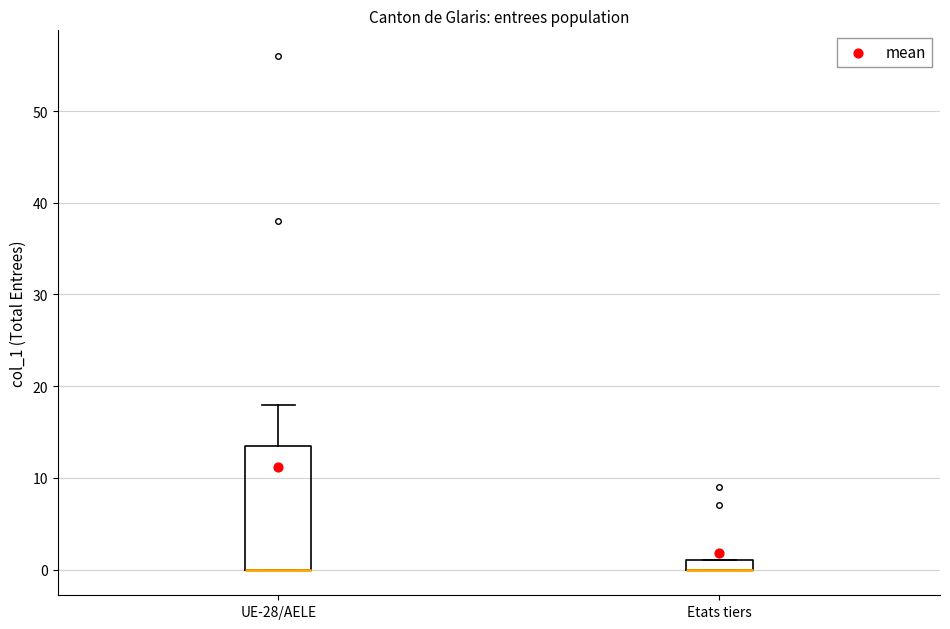

Where does the upper whisker of the box for UE-28/AELE end on the y-axis? The values are not printed on the chart, so give them approximately, as read against the axis.

18